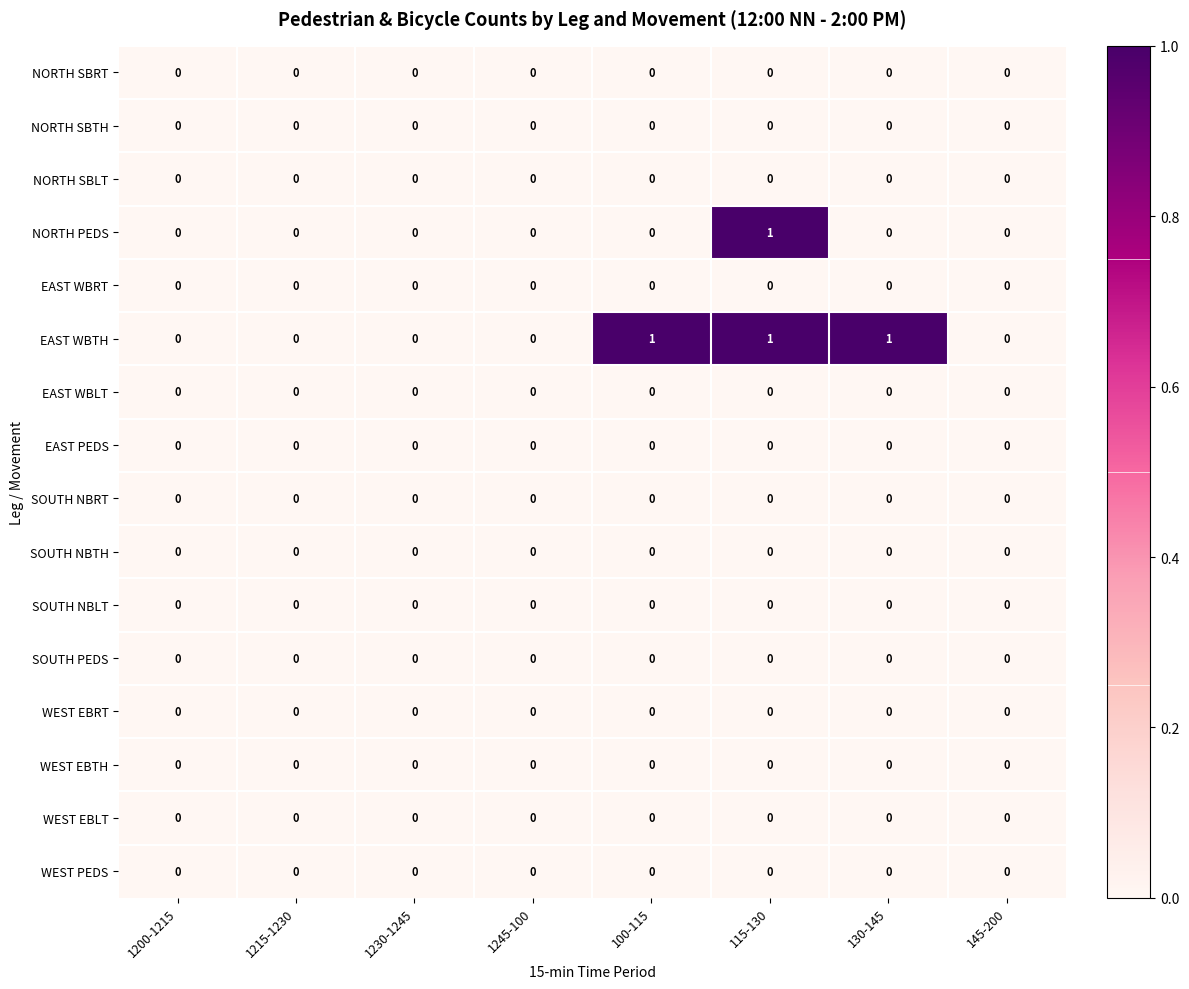

At which category is the sum across all series the highest?

115-130